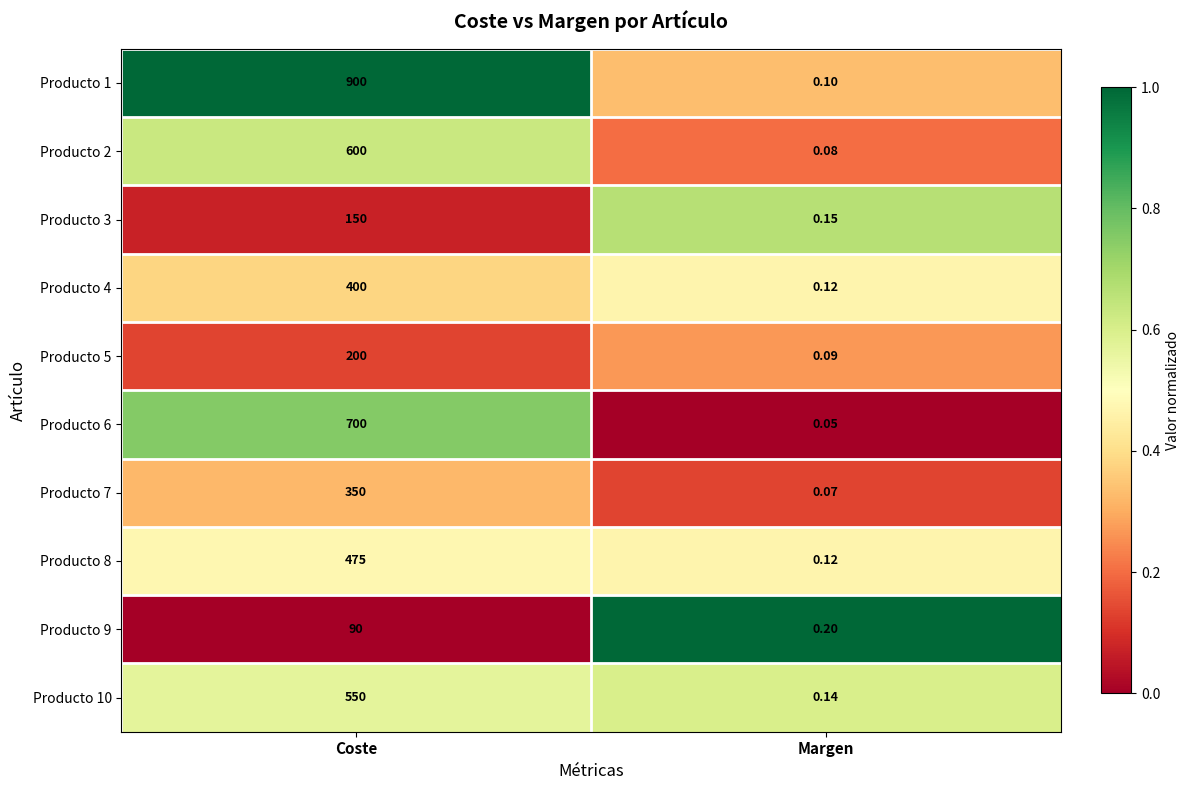

Is the value of Producto 5 at Coste greater than the value of Producto 1 at Coste?

No